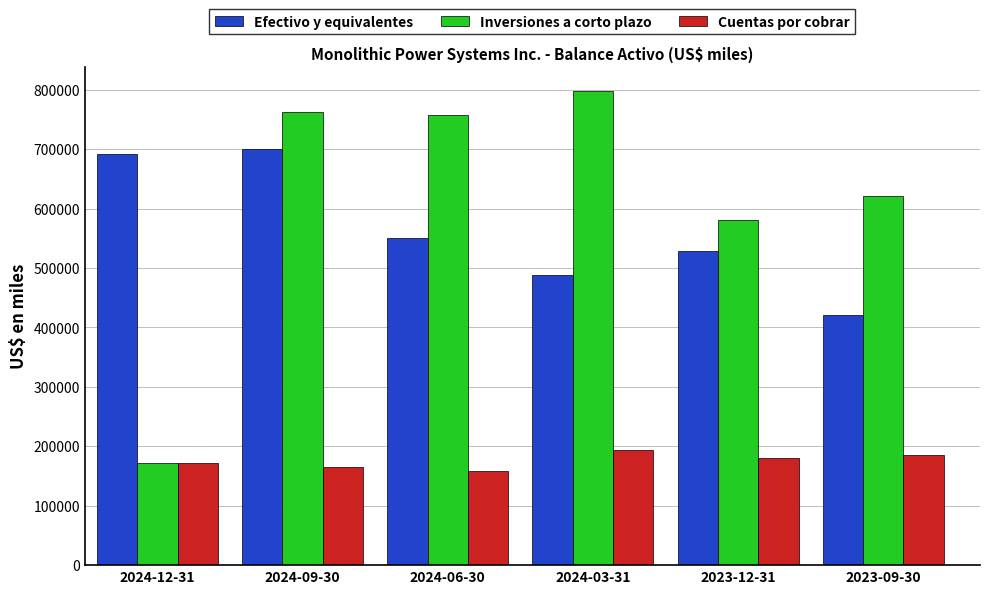

Which category has the highest value in the Inversiones a corto plazo series?

2024-03-31